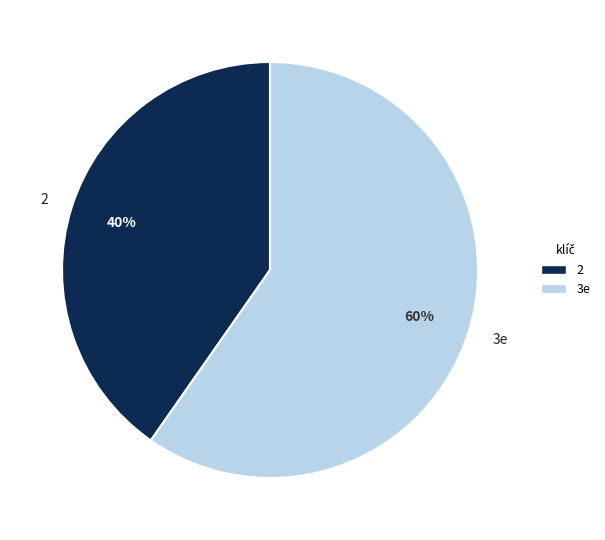

Which category has the biggest portion of the pie?

3e